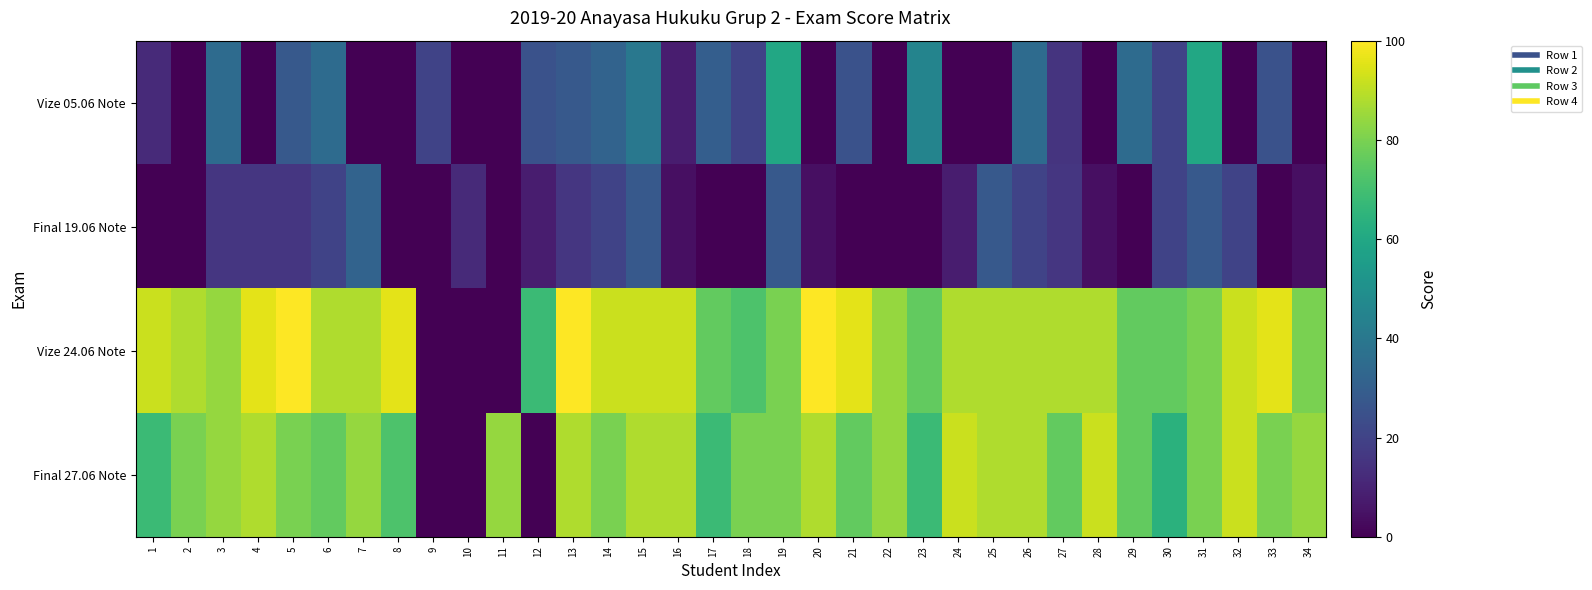

Reading right to left, transcribe all the data shown in this chart.

Vize 05.06 Note: 34=0	33=25	32=0	31=60	30=20	29=35	28=0	27=15	26=35	25=0	24=0	23=45	22=0	21=25	20=0	19=60	18=20	17=30	16=8	15=40	14=32	13=28	12=25	11=0	10=0	9=20	8=0	7=0	6=35	5=28	4=0	3=35	2=0	1=12
Final 19.06 Note: 34=4	33=0	32=20	31=28	30=20	29=0	28=4	27=16	26=20	25=28	24=8	23=0	22=0	21=0	20=4	19=28	18=0	17=0	16=4	15=28	14=20	13=16	12=8	11=0	10=12	9=0	8=0	7=32	6=20	5=16	4=16	3=16	2=0	1=0
Vize 24.06 Note: 34=80	33=96	32=92	31=80	30=76	29=76	28=88	27=88	26=88	25=88	24=88	23=76	22=84	21=96	20=100	19=80	18=72	17=76	16=92	15=92	14=92	13=100	12=68	11=0	10=0	9=0	8=96	7=88	6=88	5=100	4=96	3=84	2=88	1=92
Final 27.06 Note: 34=84	33=80	32=92	31=80	30=64	29=76	28=92	27=76	26=88	25=88	24=92	23=68	22=84	21=76	20=88	19=80	18=80	17=68	16=88	15=88	14=80	13=88	12=0	11=84	10=0	9=0	8=72	7=84	6=76	5=80	4=88	3=84	2=80	1=68